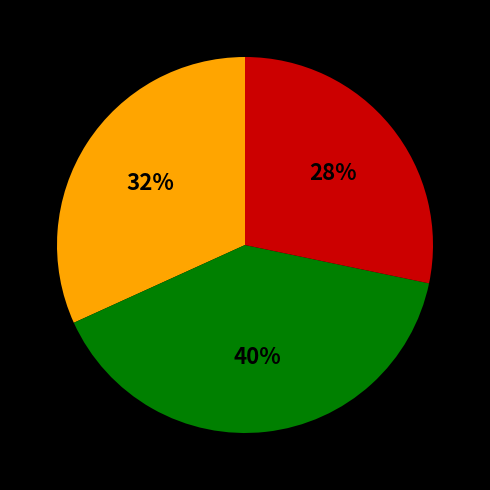

To the nearest percent, what is the difference between the largest and smallest slice percentages?

12%